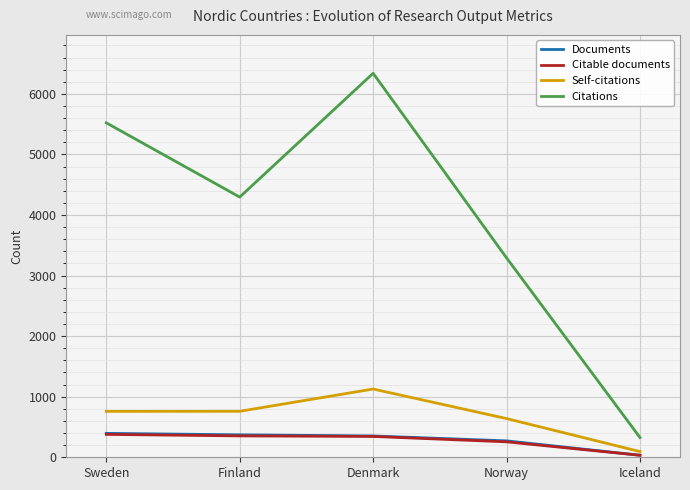

Does the chart have visible grid lines?

Yes